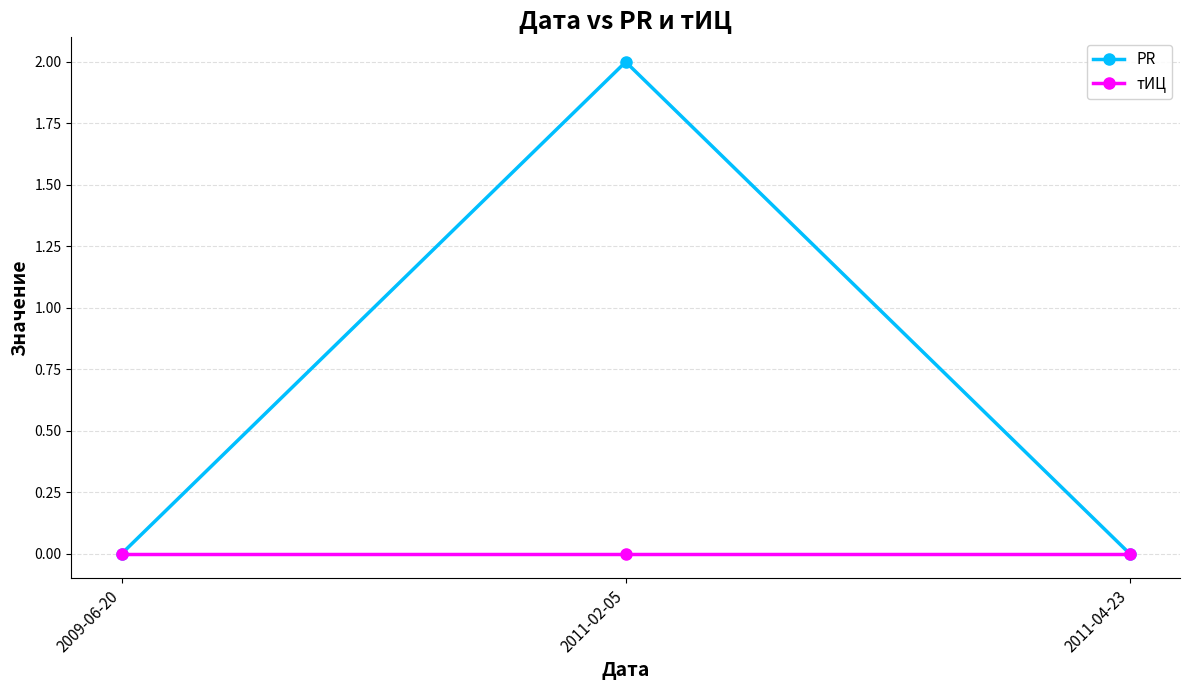

List the series in order of their peak value, lowest first.

тИЦ, PR